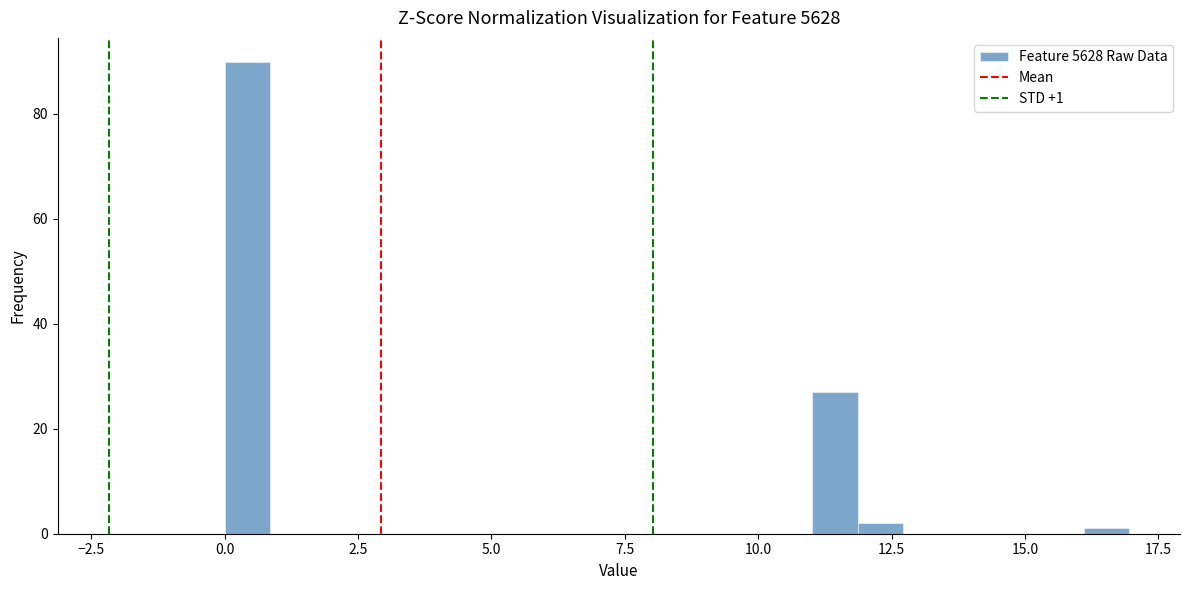

Around what value on the x-axis is the tallest bar? Give the approximate position of its centre, as read against the axis.

0.5